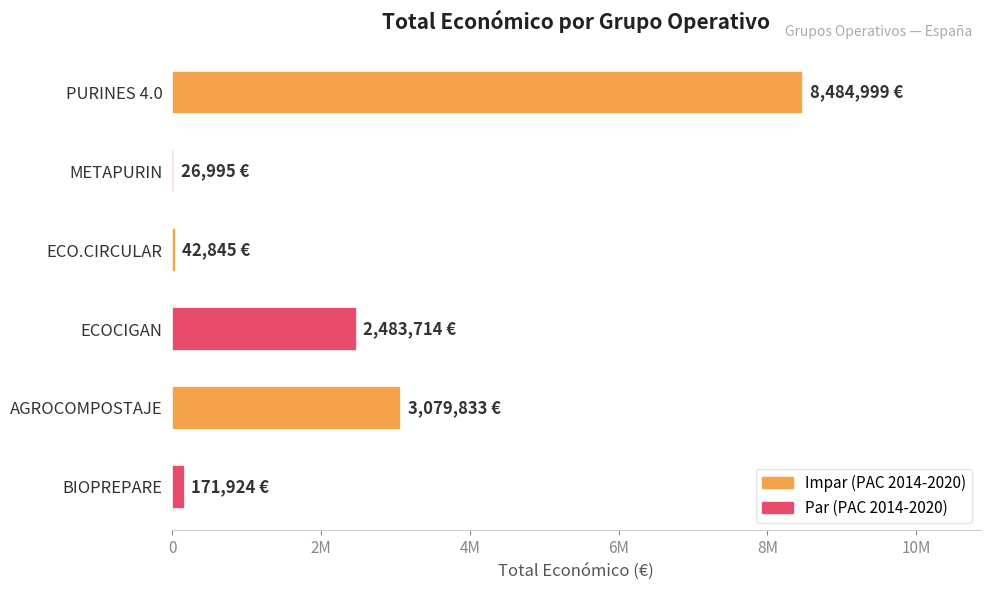

What is the smallest value displayed?

26995